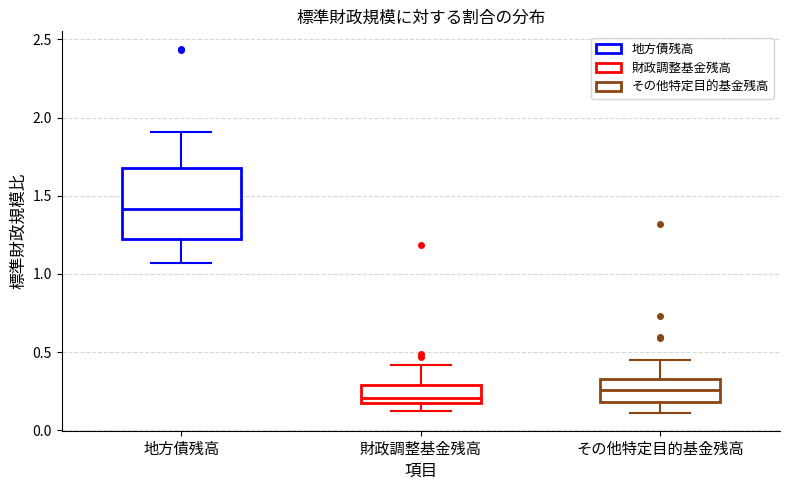

Reading left to right, transcribe this box plot: for each box, give where its median line is, the range the box spans, and where its two whiskers end, as read against the y-axis. The values are not printed on the chart, so give them approximately, as read against the axis.

地方債残高: median 1.40, box 1.20 to 1.70, whiskers 1.05 to 1.90
財政調整基金残高: median 0.20 (just above the box's lower edge), box 0.20 to 0.30, whiskers 0.10 to 0.40
その他特定目的基金残高: median 0.25, box 0.20 to 0.35, whiskers 0.10 to 0.45